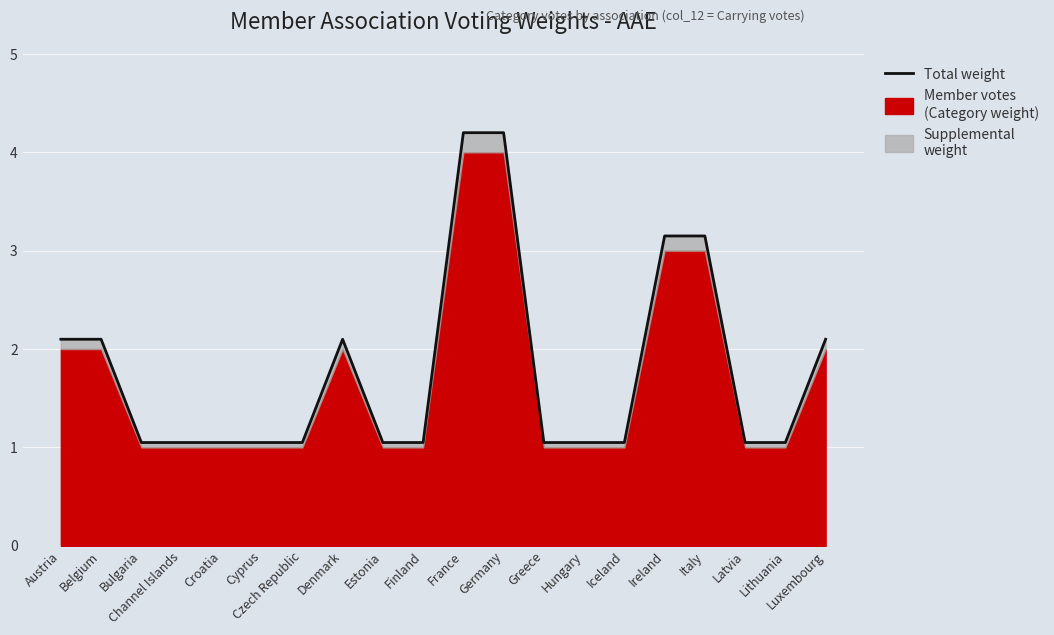

Which has a higher value, Austria or Italy?

Italy